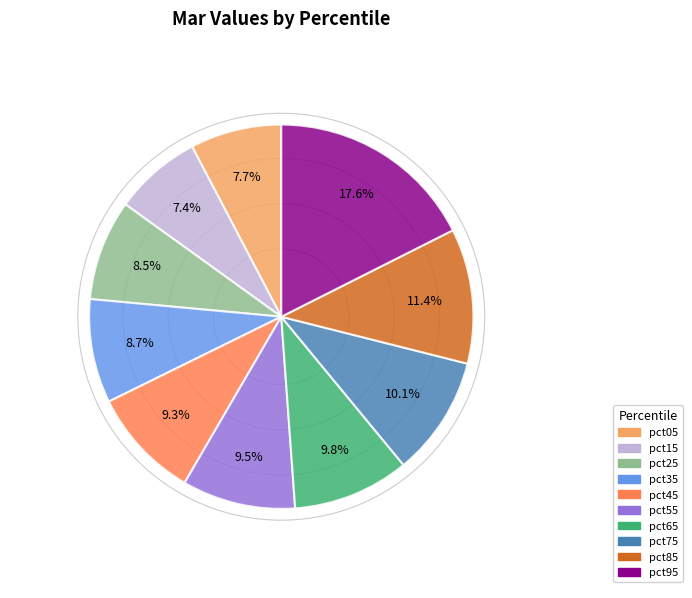

To the nearest percent, what is the difference between the pct25 and pct75 slice percentages?

2%